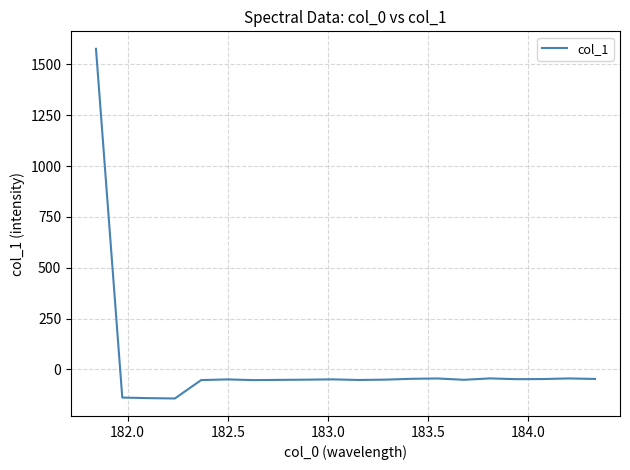

Does the chart have visible grid lines?

Yes